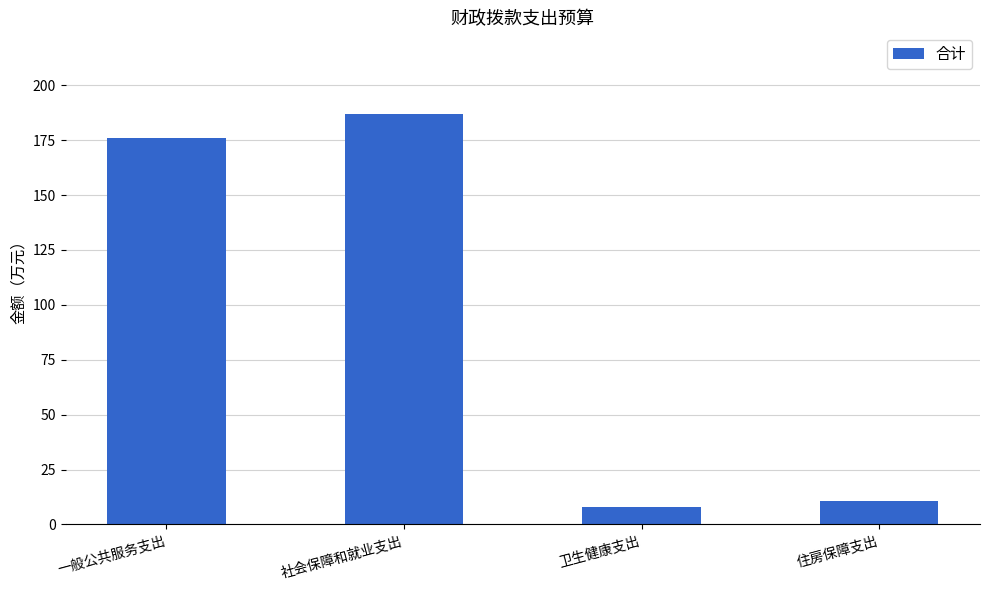

The value at 社会保障和就业支出 is 186.7. True or false?

True